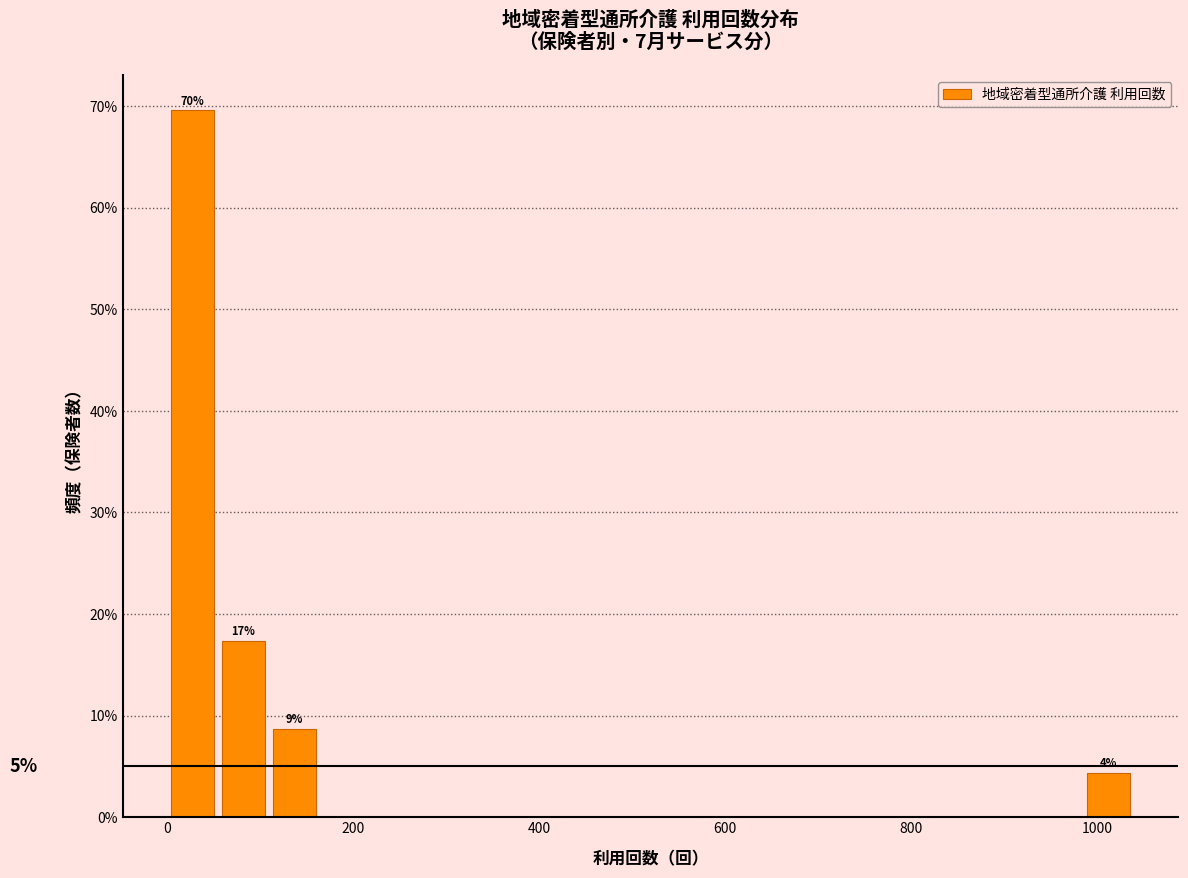

Read against the x-axis, roughly where is the centre of the tallest bar?

20